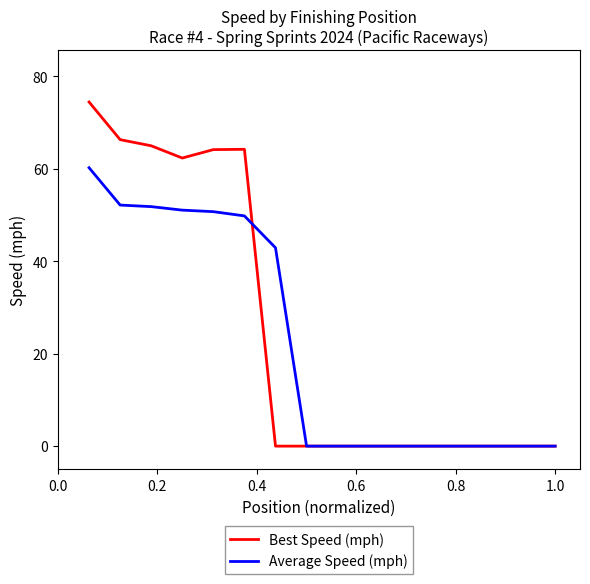

What is the greatest value displayed?

74.5